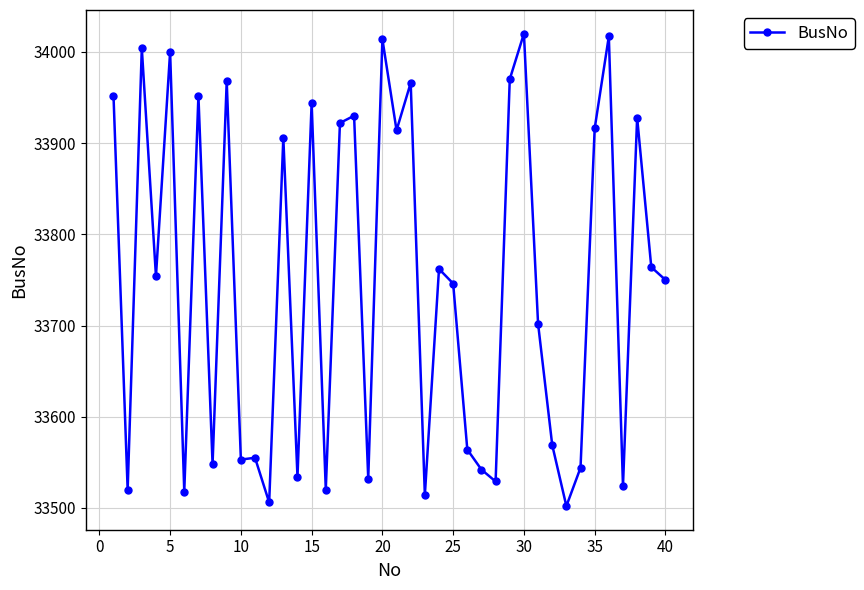

Does the chart have visible grid lines?

Yes